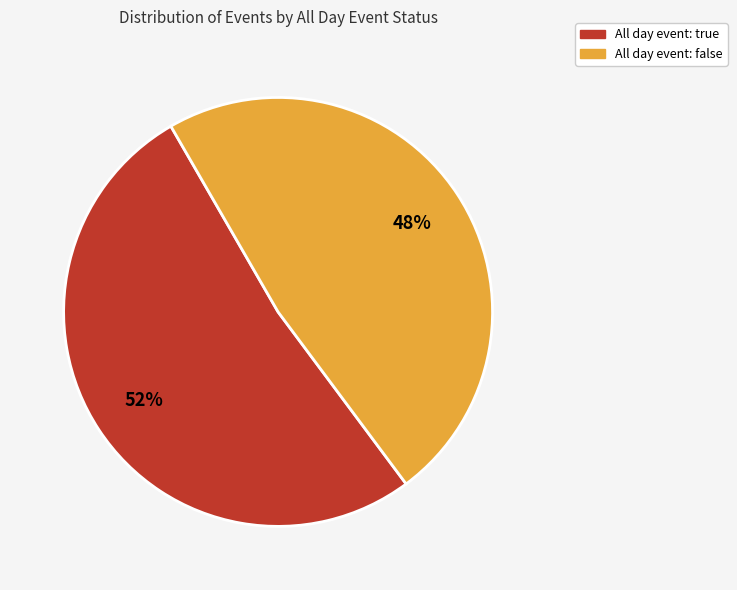

Does any single category account for the majority?

Yes